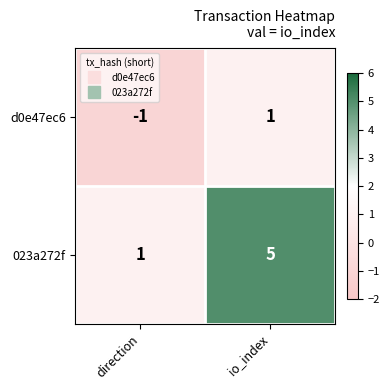

What is the total value across all series at io_index?

6